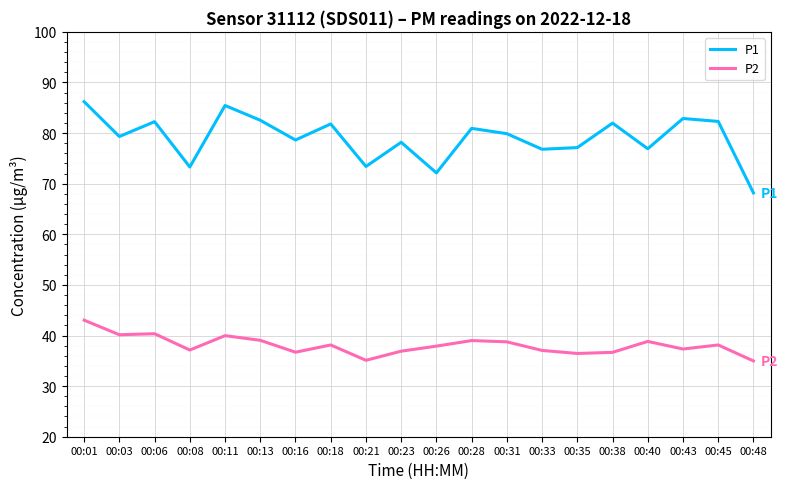

At which label does P2 reach its peak?

00:01